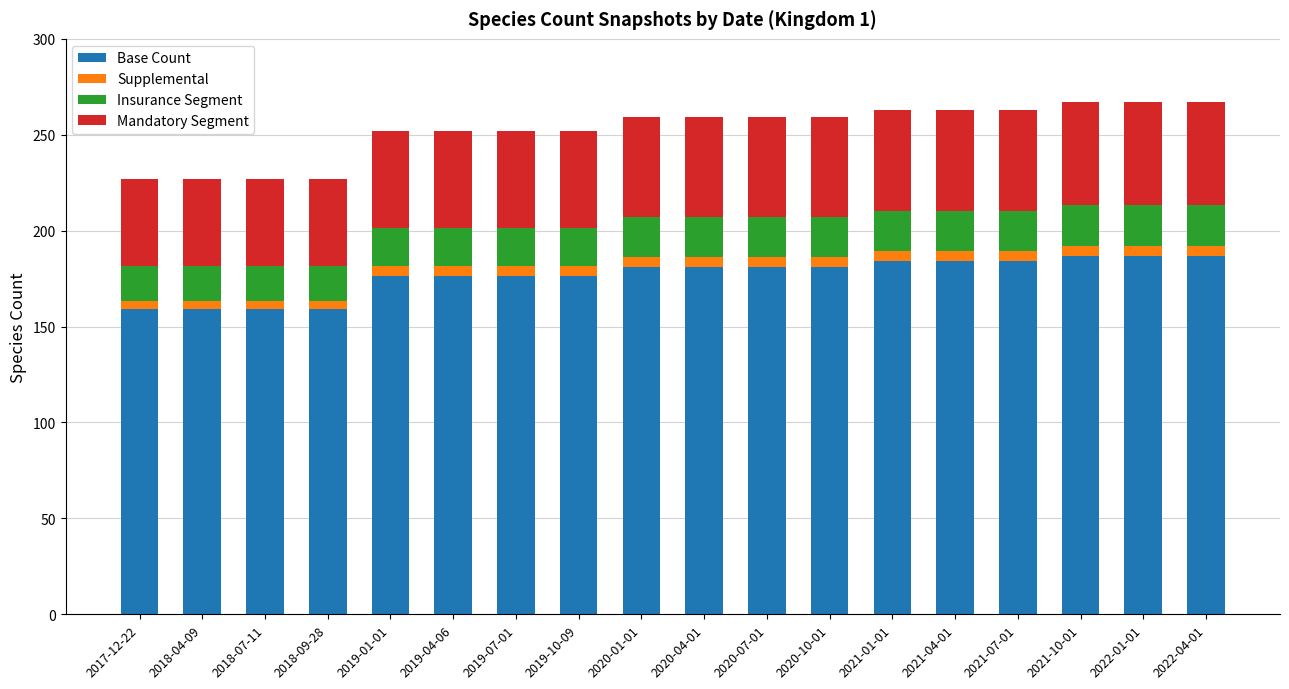

The value of Base Count at 2021-04-01 is 184.1. True or false?

True